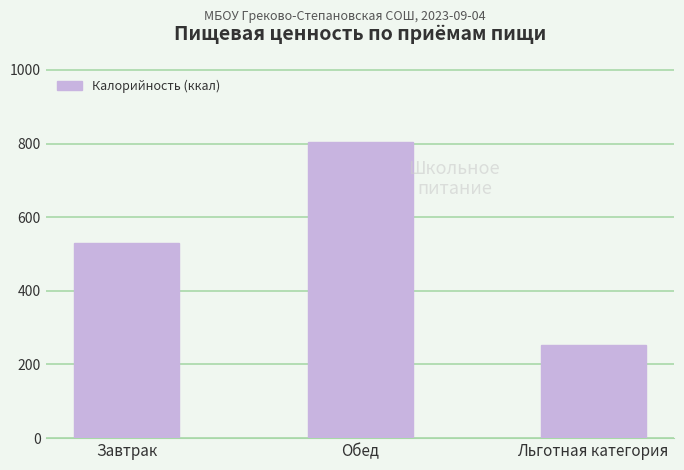

How many distinct data groups are displayed?

1